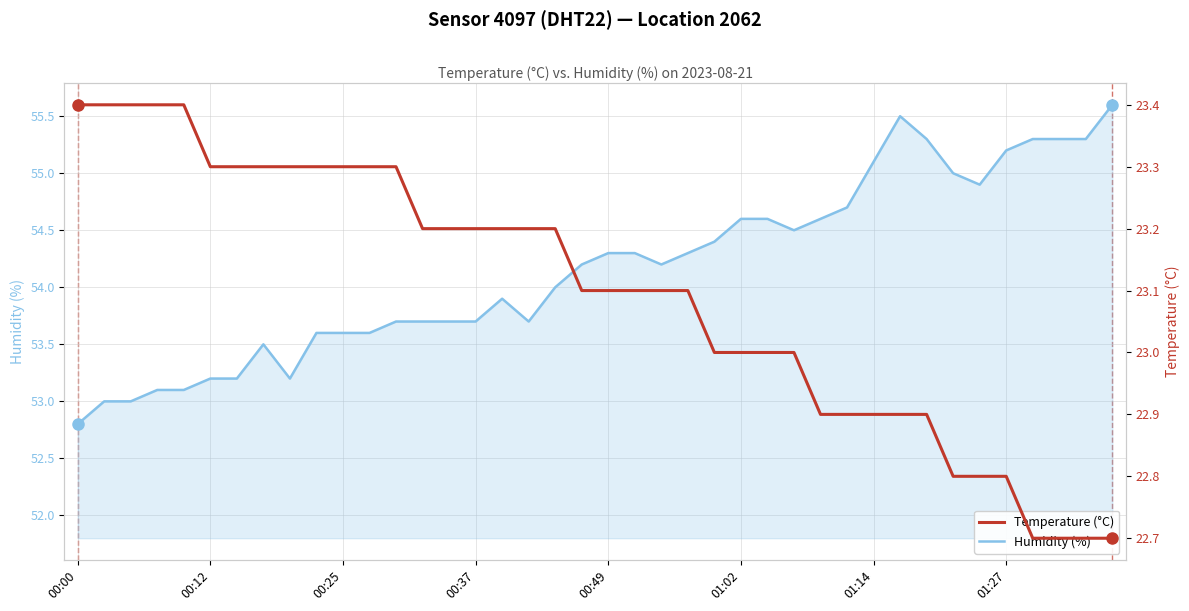

What is the difference between the maximum and minimum values in the Temperature (°C) series?

0.7